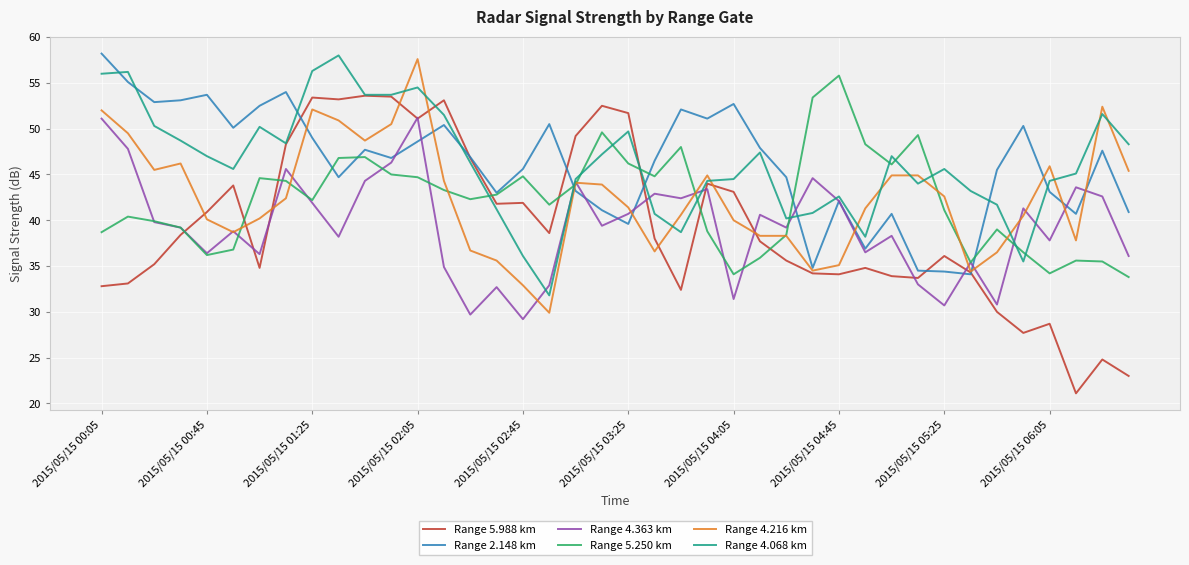

Which series has the widest spread of values?

Range 5.988 km